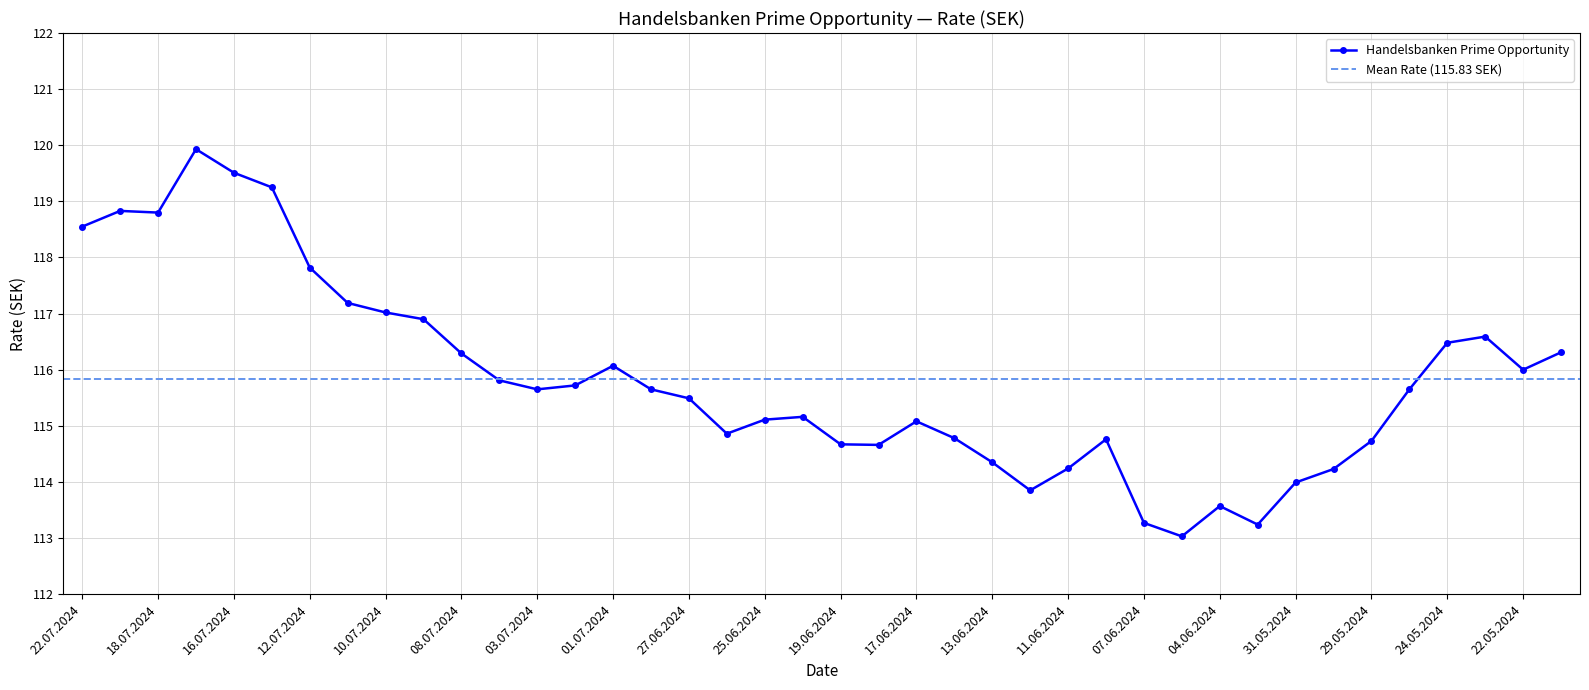

At which label does the data first exceed 115?

22.07.2024